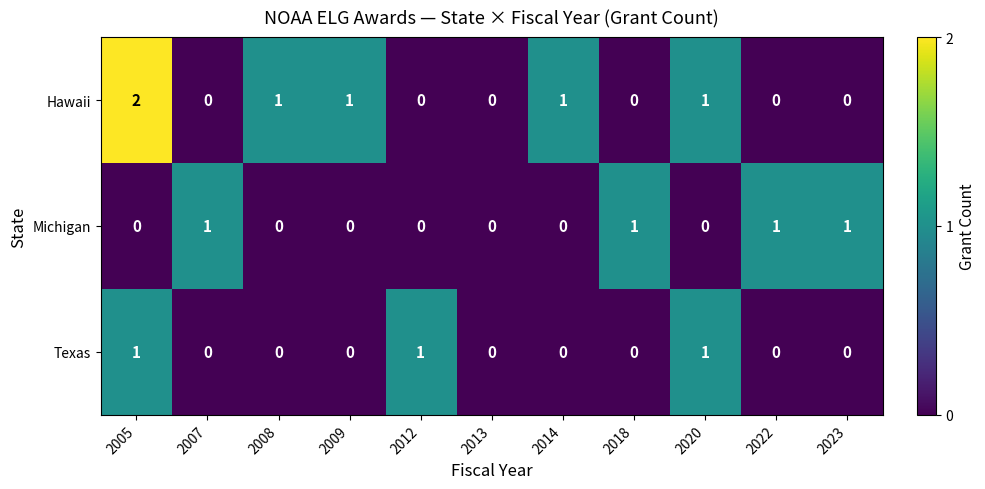

Which series has the largest total across all categories?

Hawaii